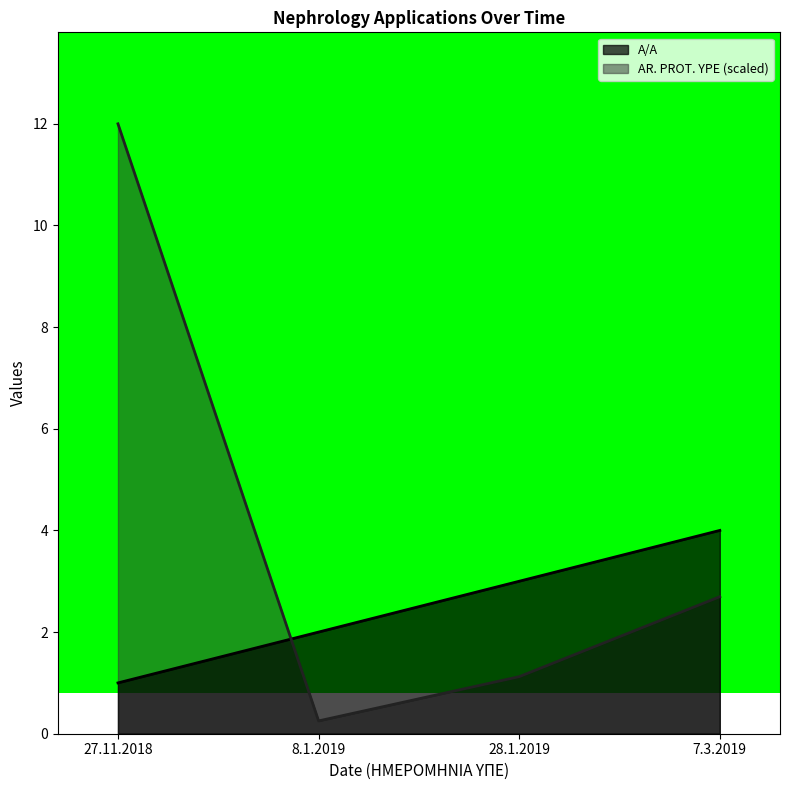

Does the chart have visible grid lines?

No